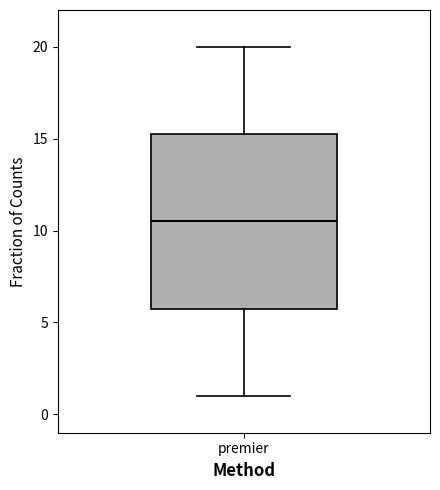

Where does the upper whisker of the box for premier end on the y-axis? The values are not printed on the chart, so give them approximately, as read against the axis.

20.0